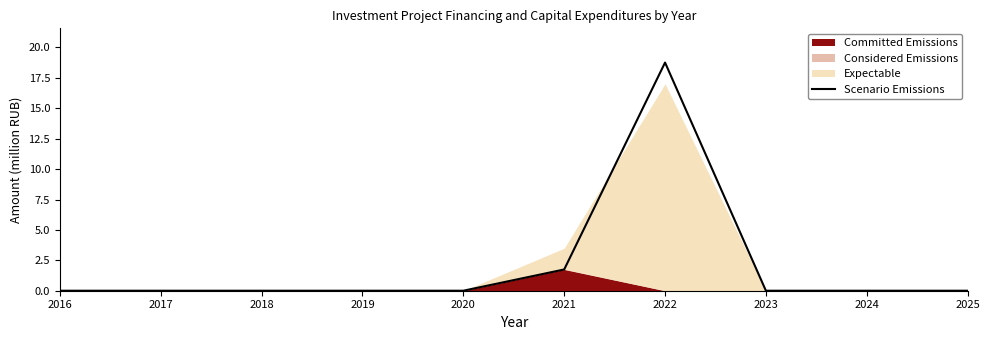

Reading right to left, list all the values displayed in this chart.

2025=0.0	2024=0.0	2023=0.0	2022=18.8	2021=1.7	2020=0.0	2019=0.0	2018=0.0	2017=0.0	2016=0.0